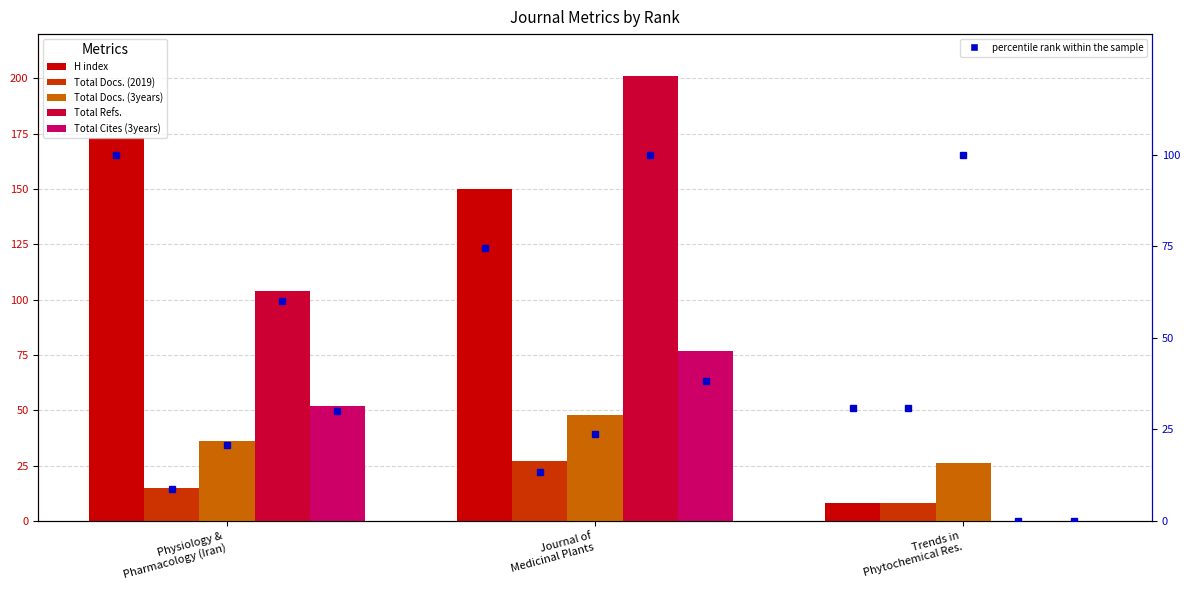

Where is H index nearest to the value 90?

Journal of
Medicinal Plants